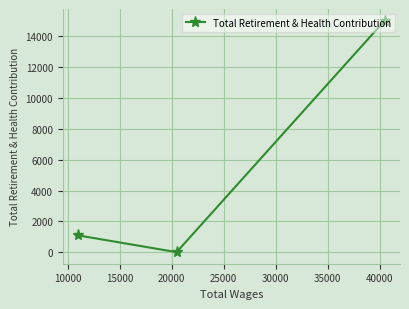

What is the change in value from 5000 to 15000?

-13942